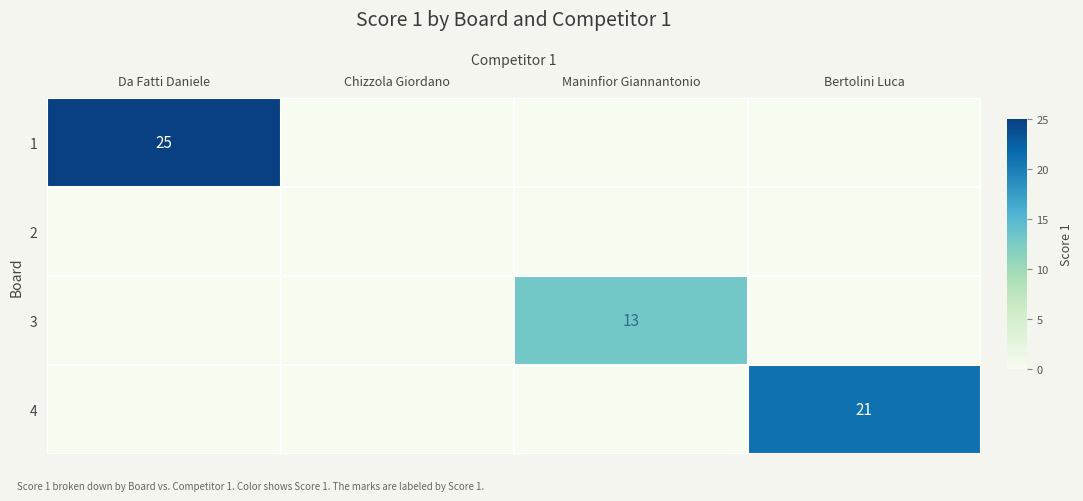

At which label does 3 reach its minimum?

Da Fatti Daniele